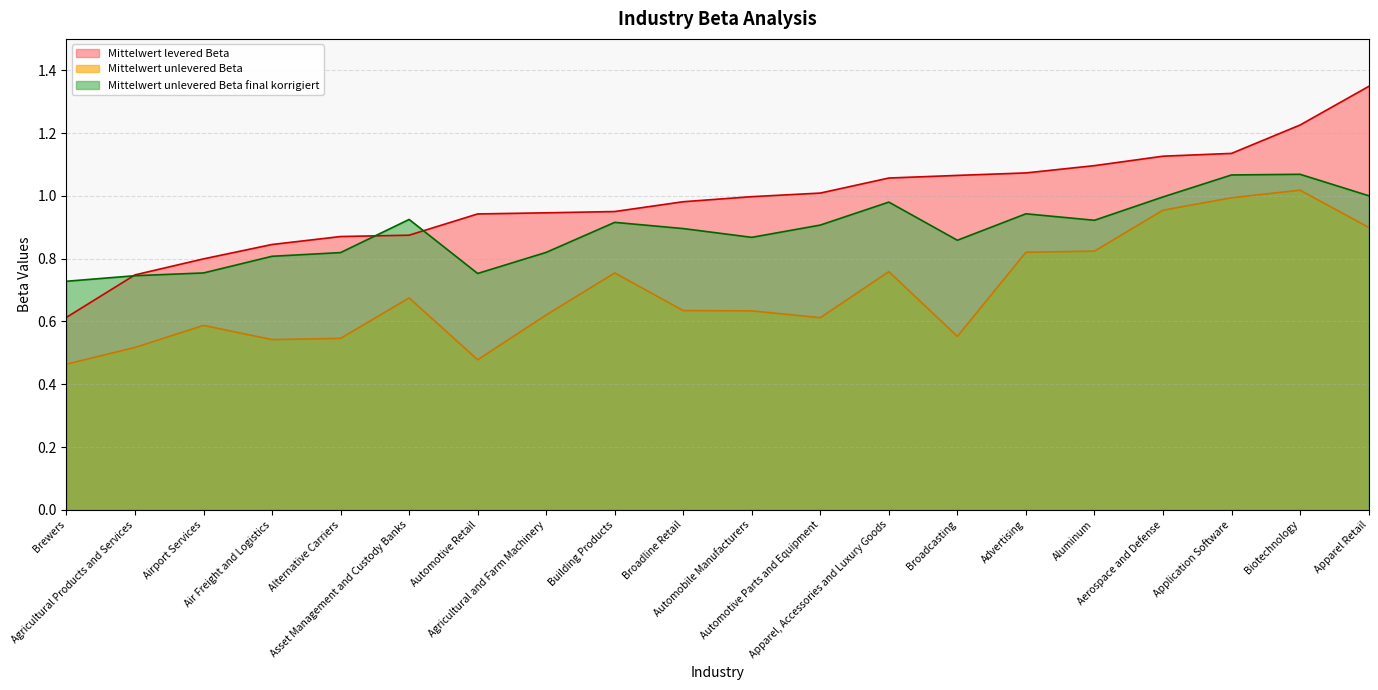

Where is Mittelwert unlevered Beta final korrigiert nearest to the value 0?

Brewers